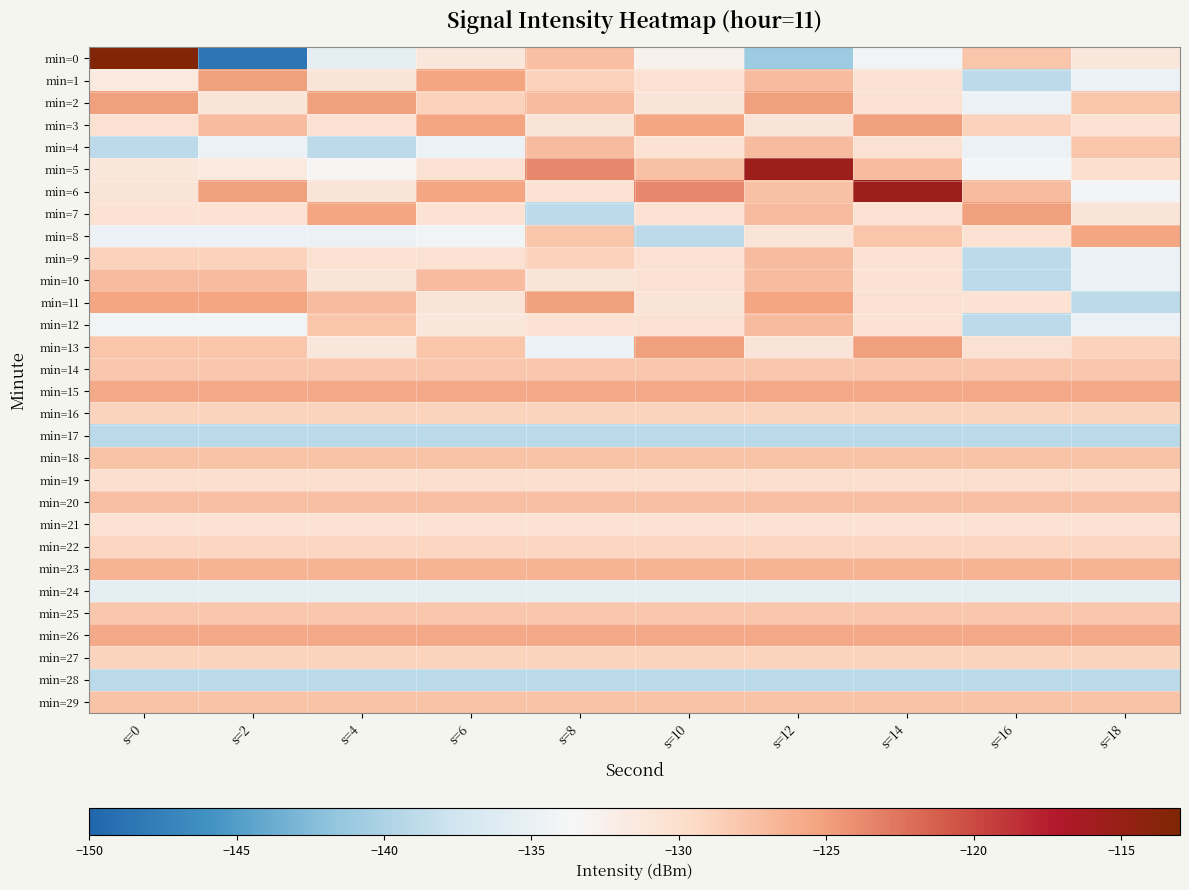

What is the total value across all series at s=0?

-3888.4